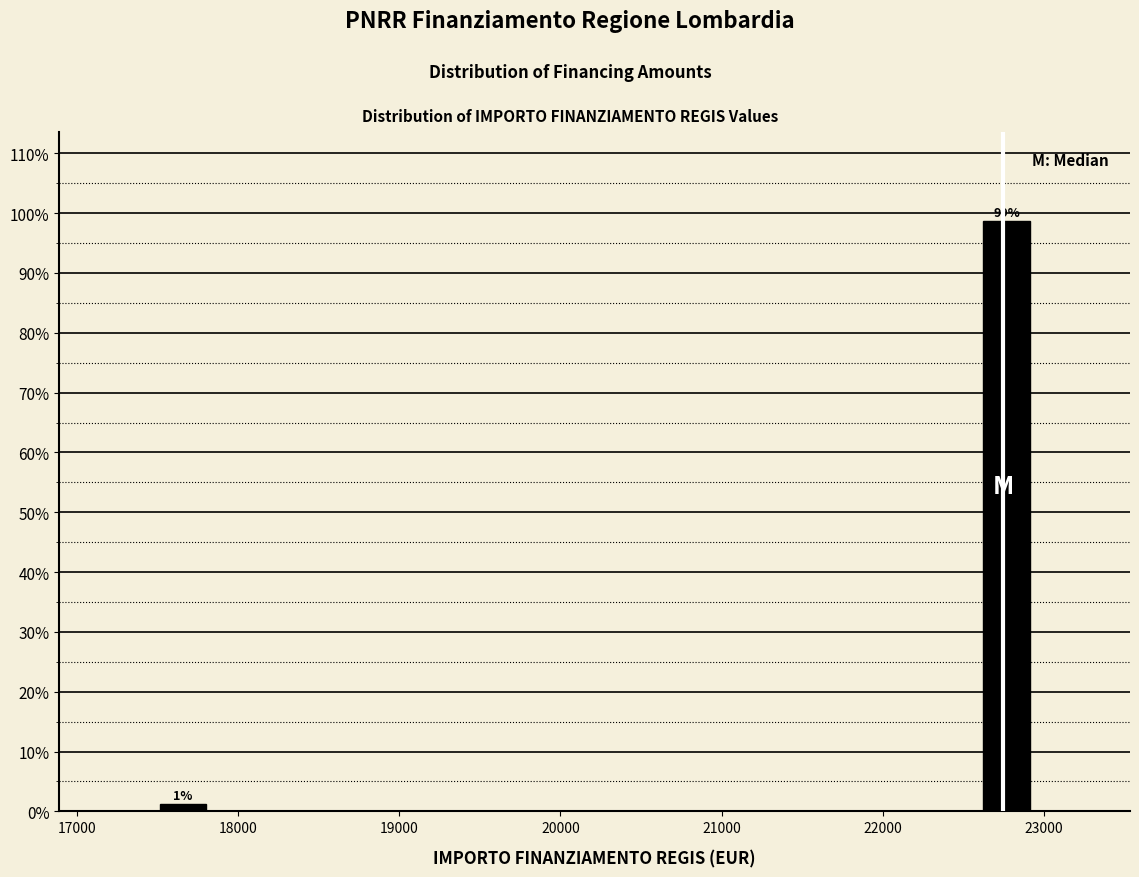

Read against the x-axis, roughly where is the centre of the tallest bar?

22800